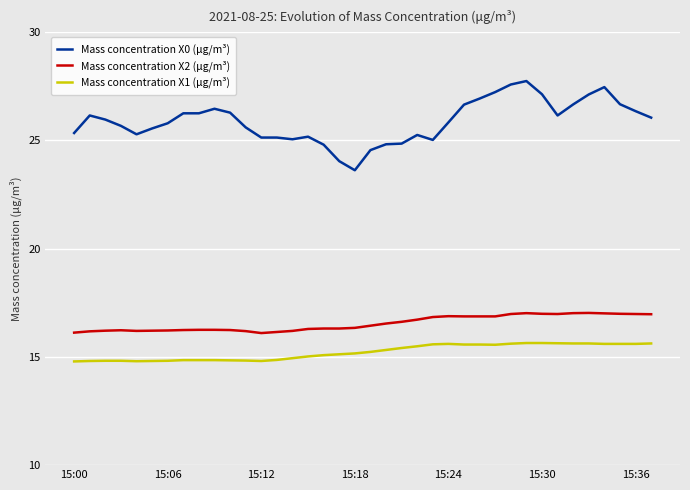

Which series has the largest total across all categories?

Mass concentration X0 (μg/m³)